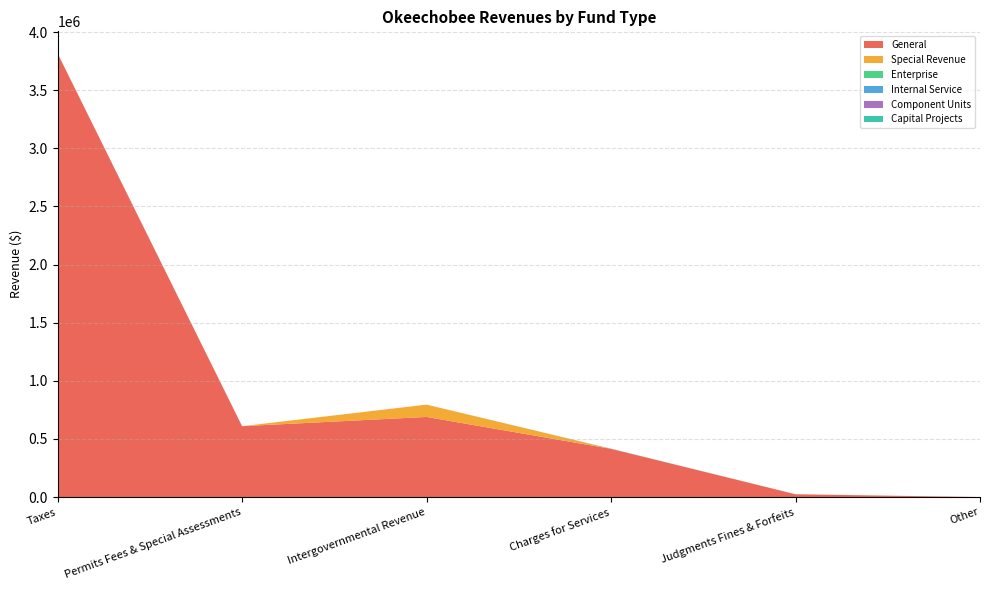

Reading left to right, list all the values displayed in this chart.

General: Taxes=3816030	Permits Fees & Special Assessments=609609	Intergovernmental Revenue=689080	Charges for Services=414921	Judgments Fines & Forfeits=23925	Other=0
Special Revenue: Taxes=0	Permits Fees & Special Assessments=0	Intergovernmental Revenue=106197	Charges for Services=0	Judgments Fines & Forfeits=500	Other=0
Enterprise: Taxes=0	Permits Fees & Special Assessments=0	Intergovernmental Revenue=0	Charges for Services=0	Judgments Fines & Forfeits=0	Other=0
Internal Service: Taxes=0	Permits Fees & Special Assessments=0	Intergovernmental Revenue=0	Charges for Services=0	Judgments Fines & Forfeits=0	Other=0
Component Units: Taxes=0	Permits Fees & Special Assessments=0	Intergovernmental Revenue=0	Charges for Services=0	Judgments Fines & Forfeits=0	Other=0
Capital Projects: Taxes=0	Permits Fees & Special Assessments=0	Intergovernmental Revenue=0	Charges for Services=1432	Judgments Fines & Forfeits=0	Other=0